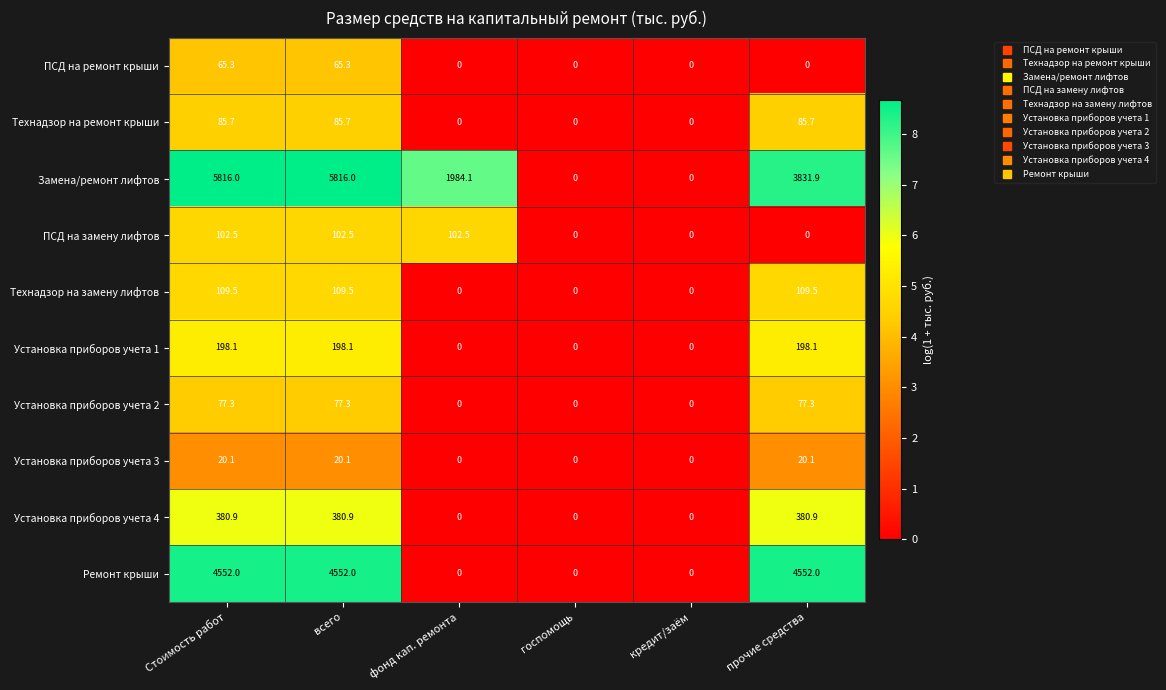

List the series in order of their peak value, highest first.

Замена/ремонт лифтов, Ремонт крыши, Установка приборов учета 4, Установка приборов учета 1, Технадзор на замену лифтов, ПСД на замену лифтов, Технадзор на ремонт крыши, Установка приборов учета 2, ПСД на ремонт крыши, Установка приборов учета 3